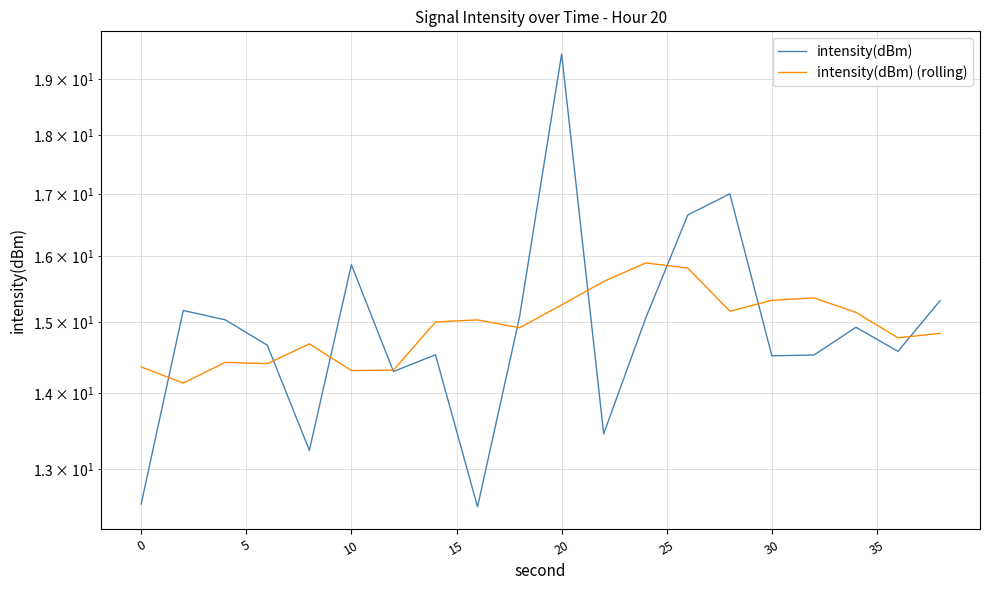

What is the value of the intensity(dBm) point at the 7th from the left?

14.3